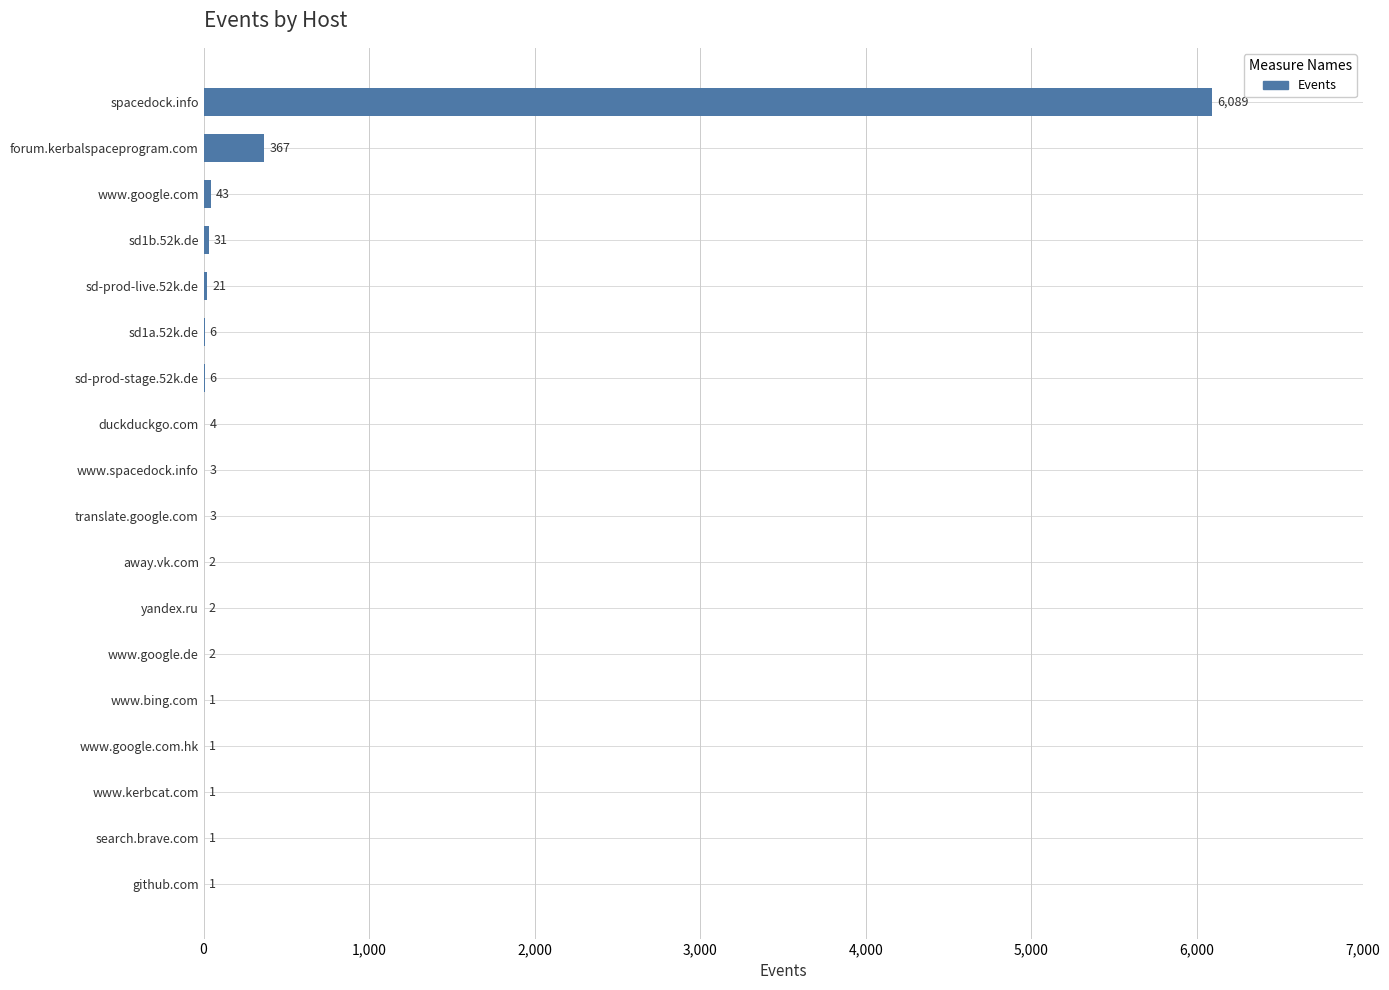

Which label corresponds to the largest value in the chart?

spacedock.info